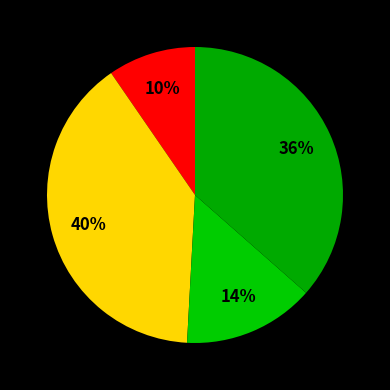

Is there a majority slice in this chart?

No